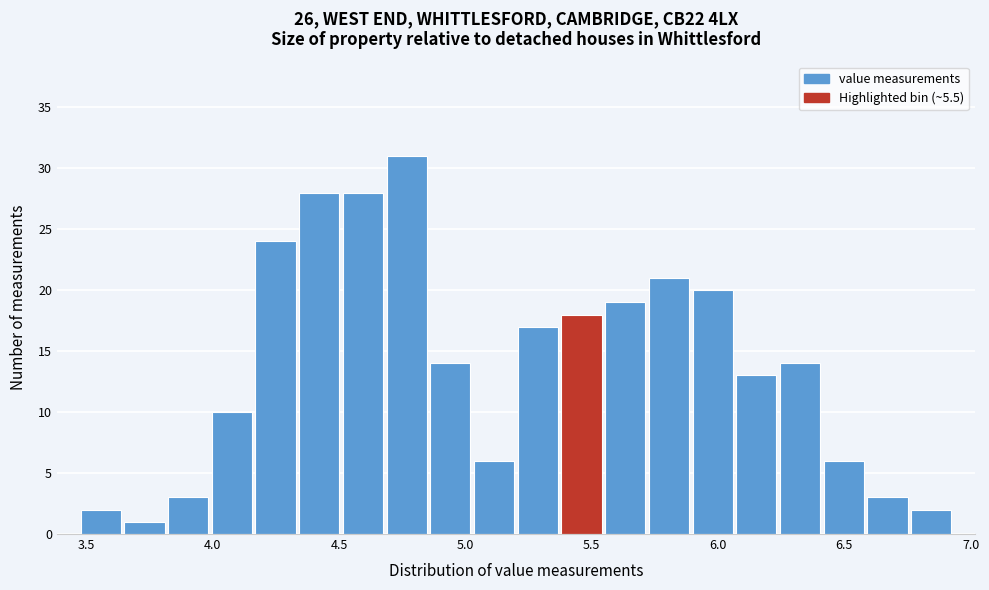

Around what value on the x-axis is the tallest bar? Give the approximate position of its centre, as read against the axis.

4.75